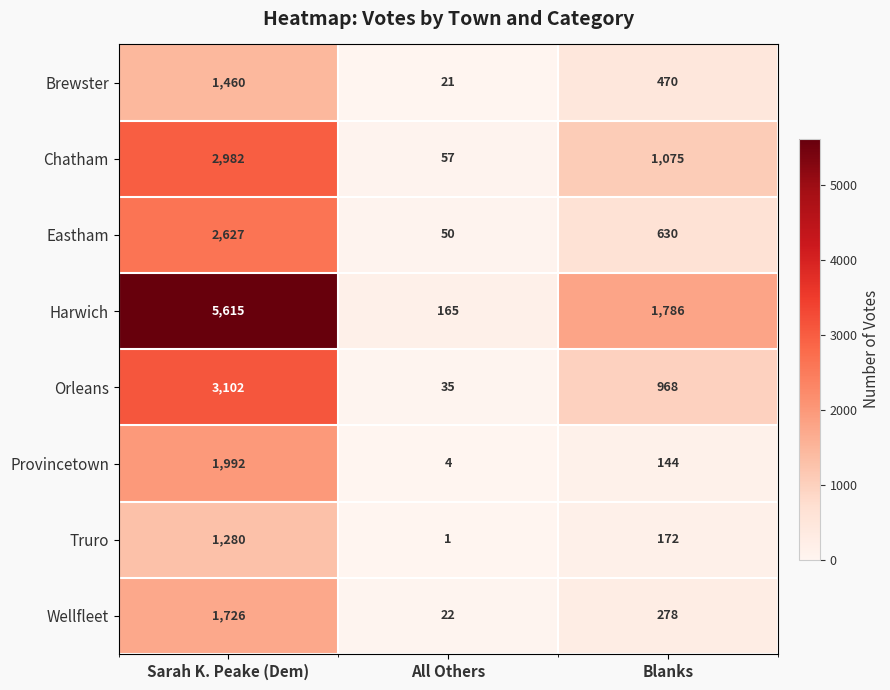

What is the difference between the highest and lowest values at Blanks?

1642